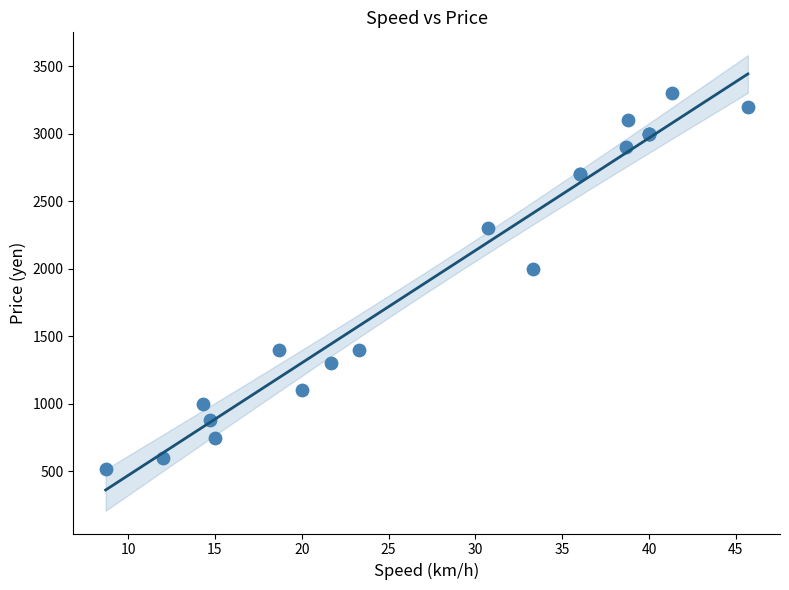

What Y value in the scatter plot is closest to 1910?

2000